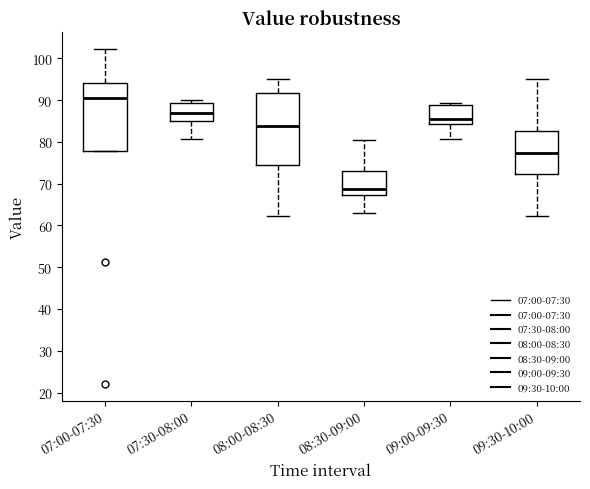

Comparing the boxes themselves (not the whiskers), which one is the tallest?

08:00-08:30